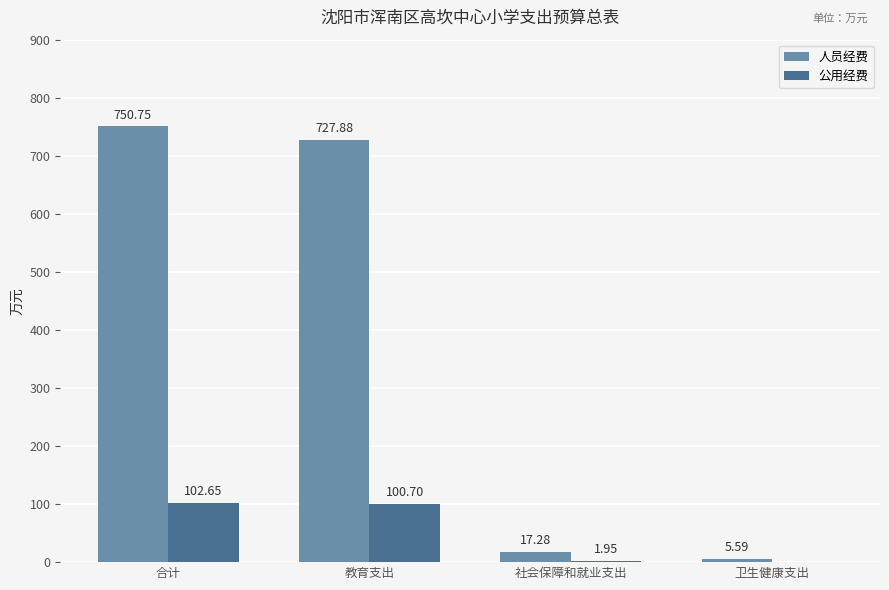

At which label does 人员经费 reach its peak?

合计